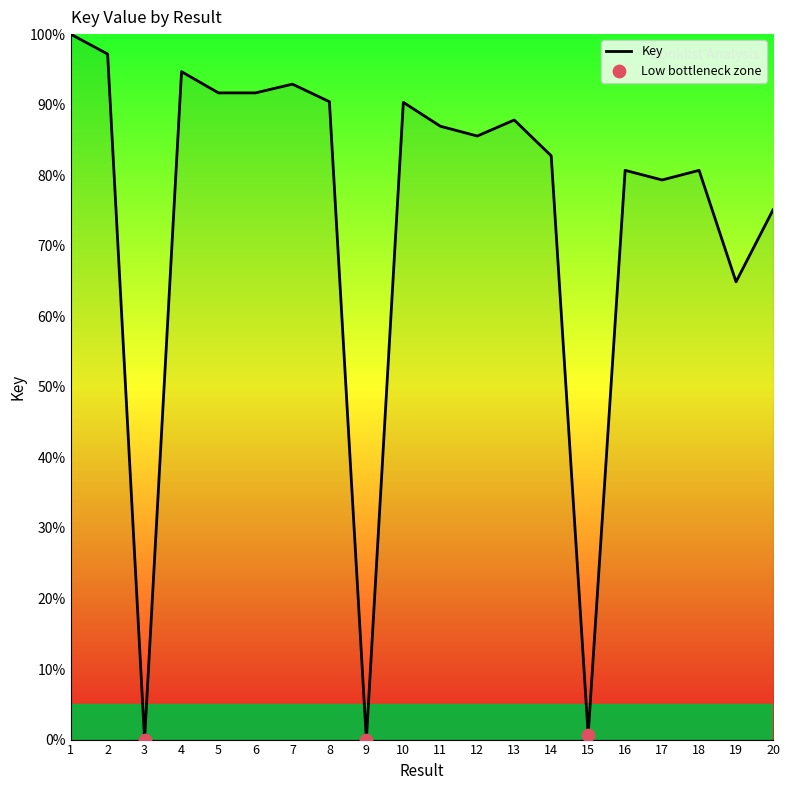

Approximately how many times larger is the value at 13 compared to 2?

0.9